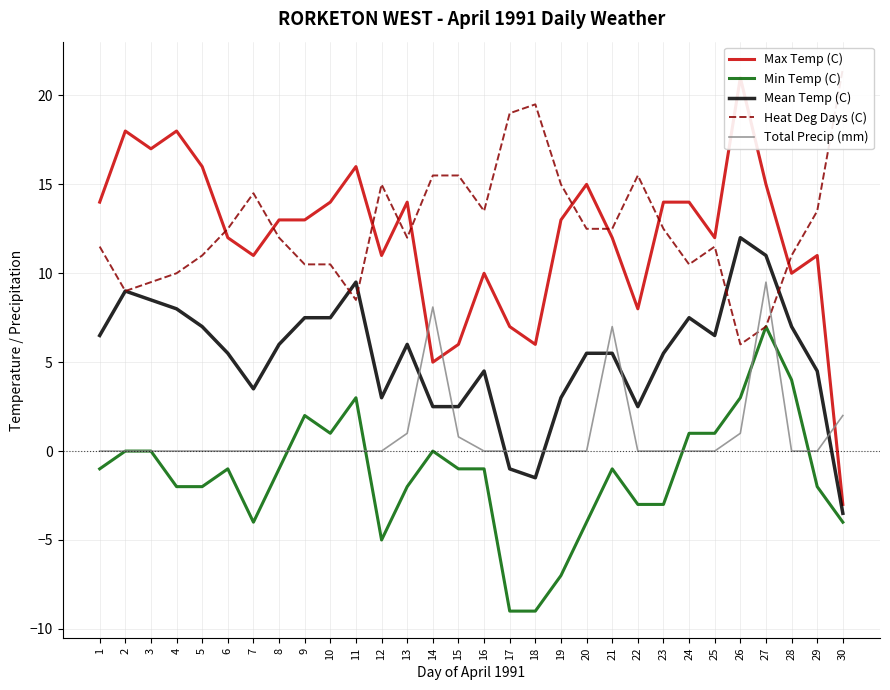

Which series has the largest total across all categories?

Heat Deg Days (C)